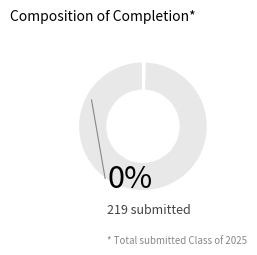

How many slices are in this pie chart?

2